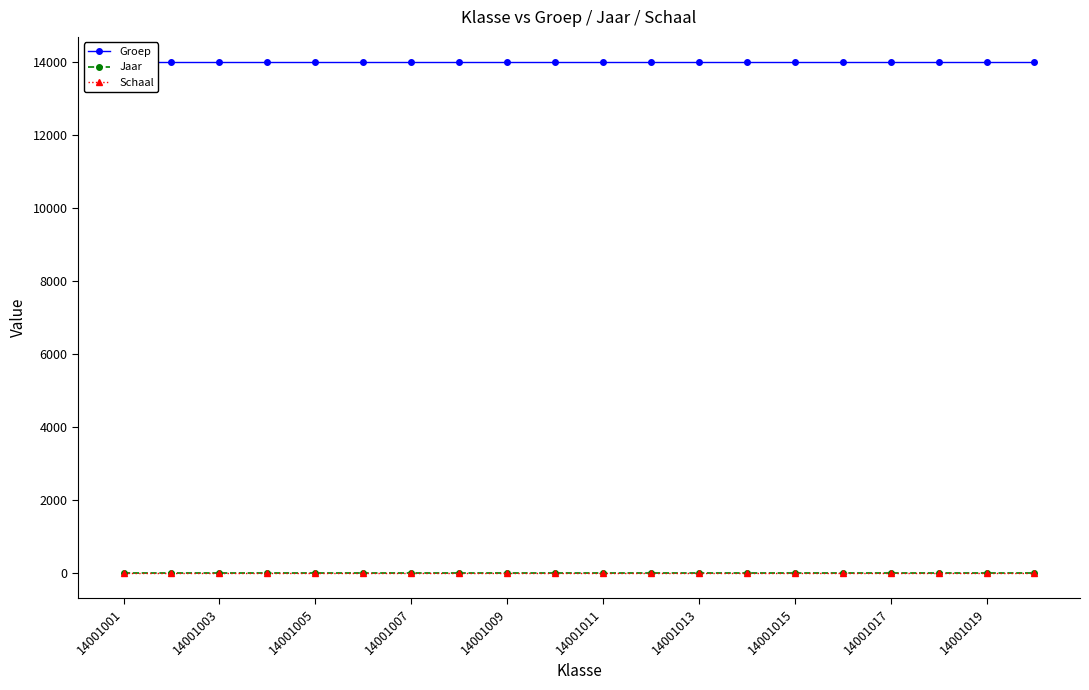

The Groep series shows 23150 at 15. True or false?

False